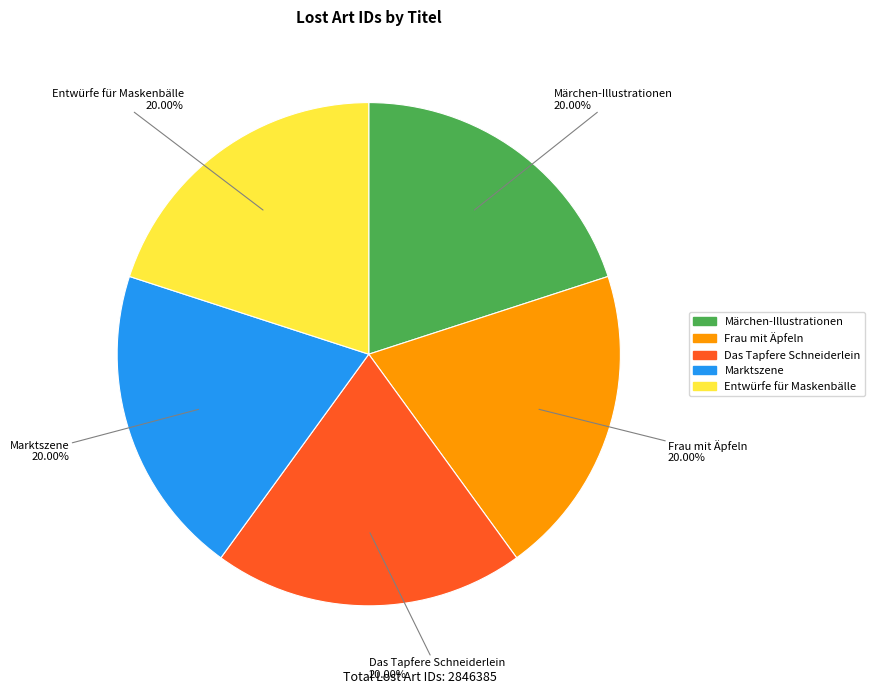

Do Frau mit Äpfeln and Das Tapfere Schneiderlein together represent more than half of the pie?

No